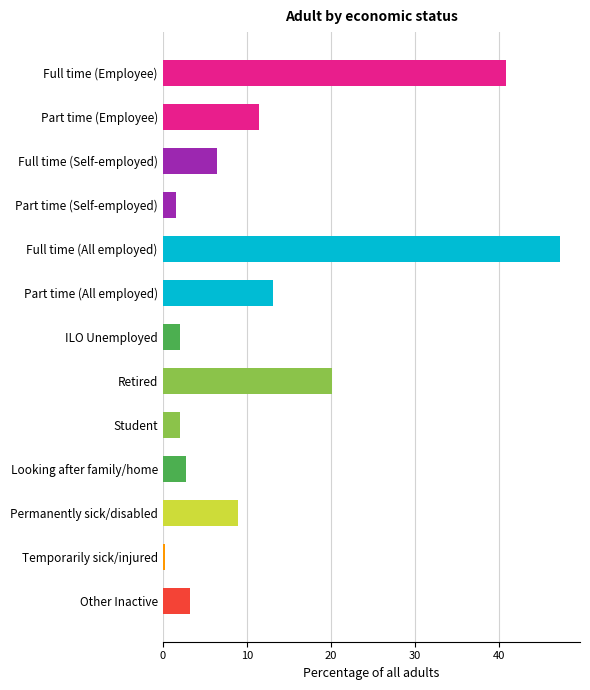

What is the ratio of the value at Full time (Employee) to the value at Part time (Self-employed)?

25.5